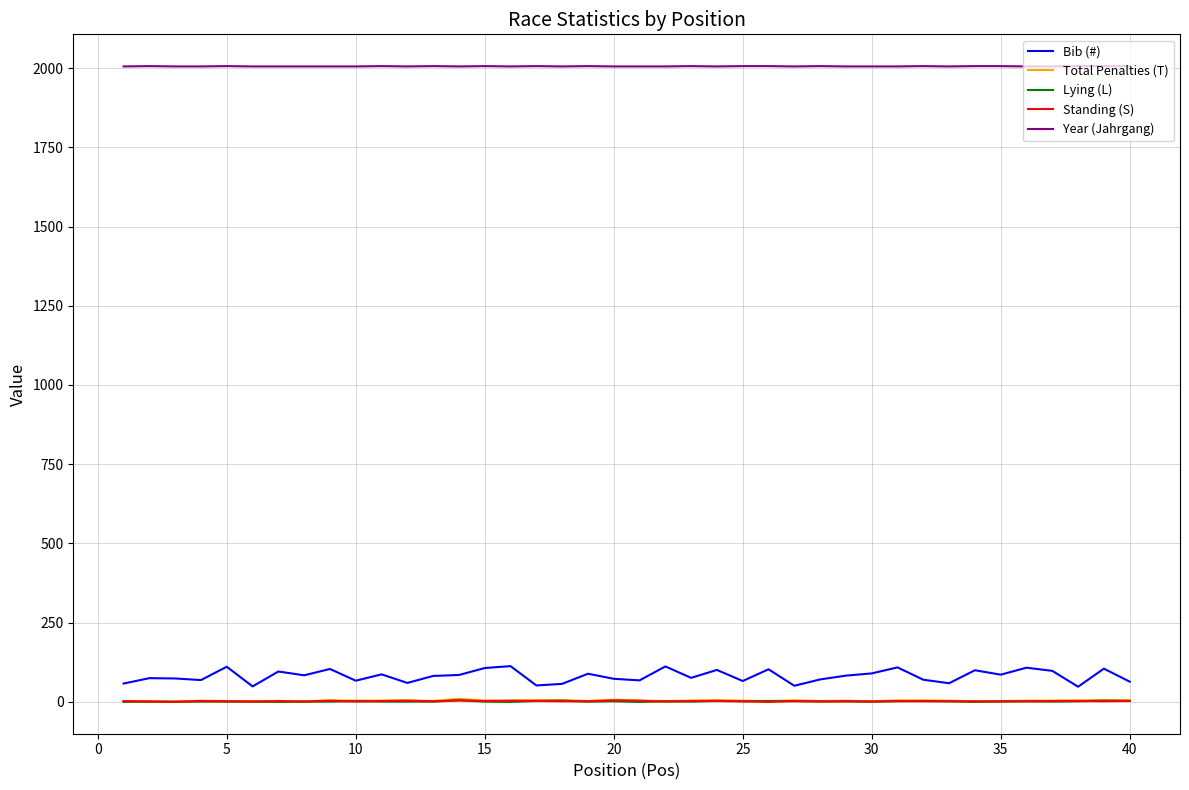

What is the lowest value of the Bib (#) series?

48